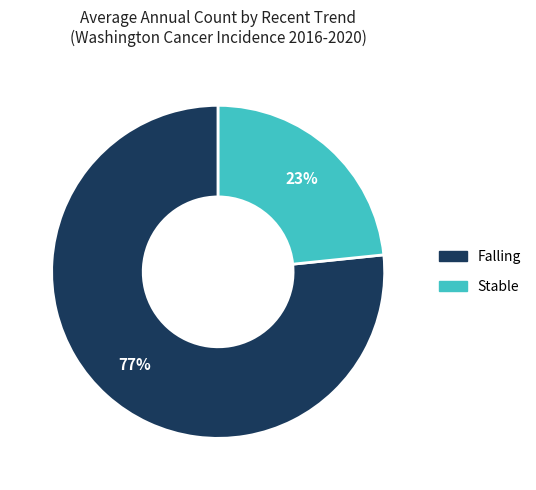

To the nearest percent, what is the average slice percentage?

50%